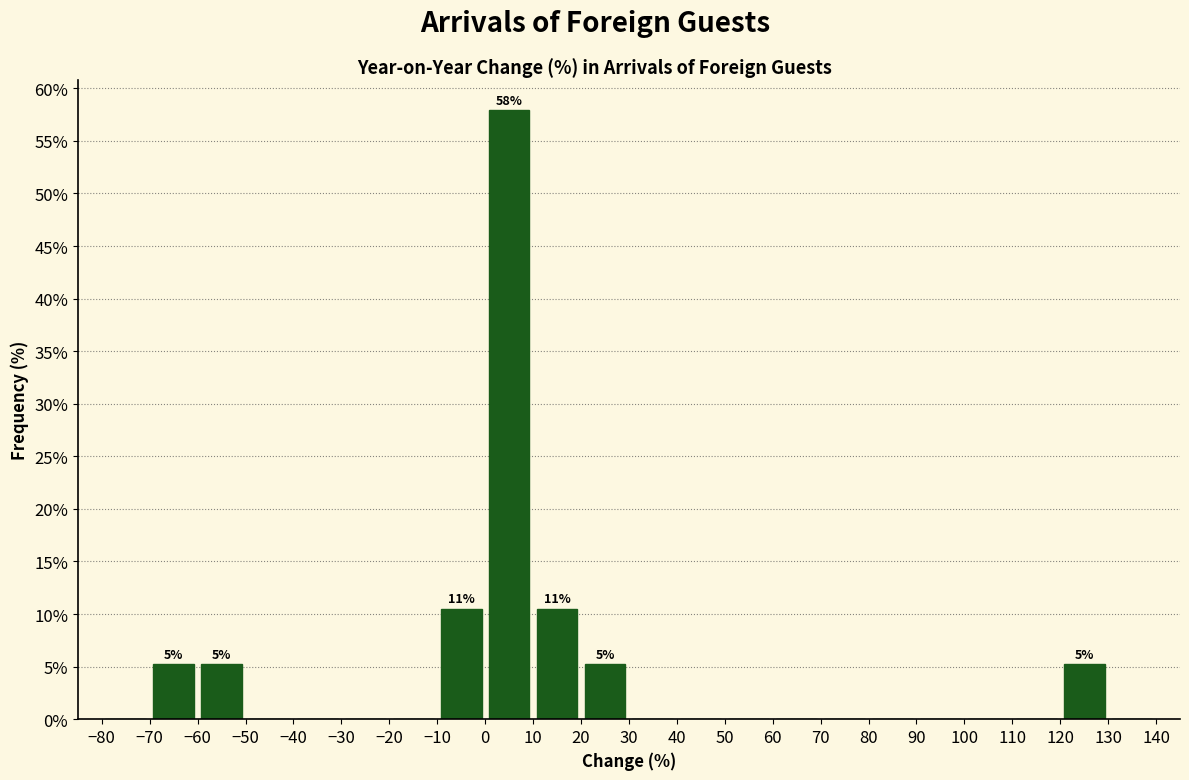

Which range on the x-axis has the tallest bar?

0 to 10